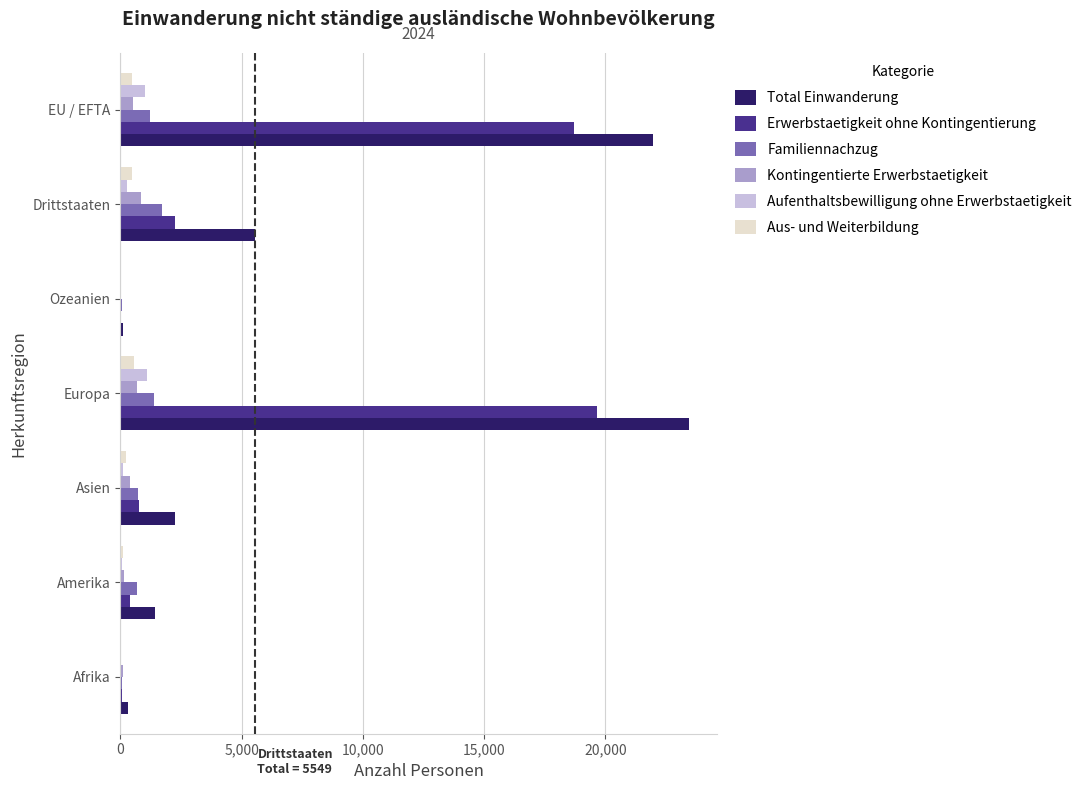

Where is Total Einwanderung nearest to the value 11759?

Drittstaaten